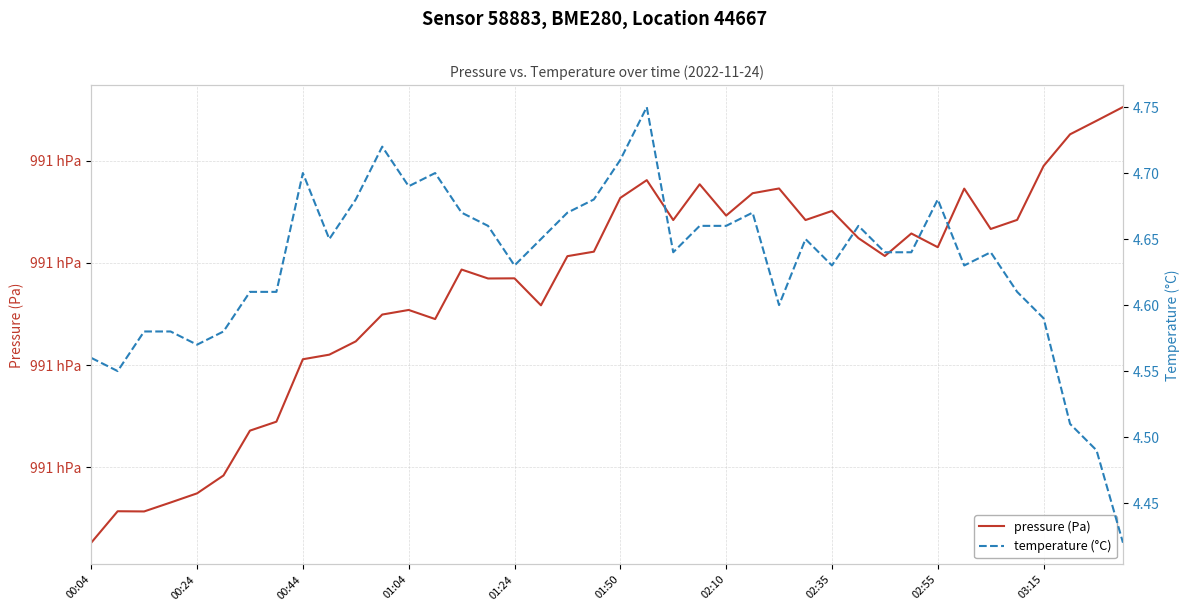

How many lines are shown in the chart?

2